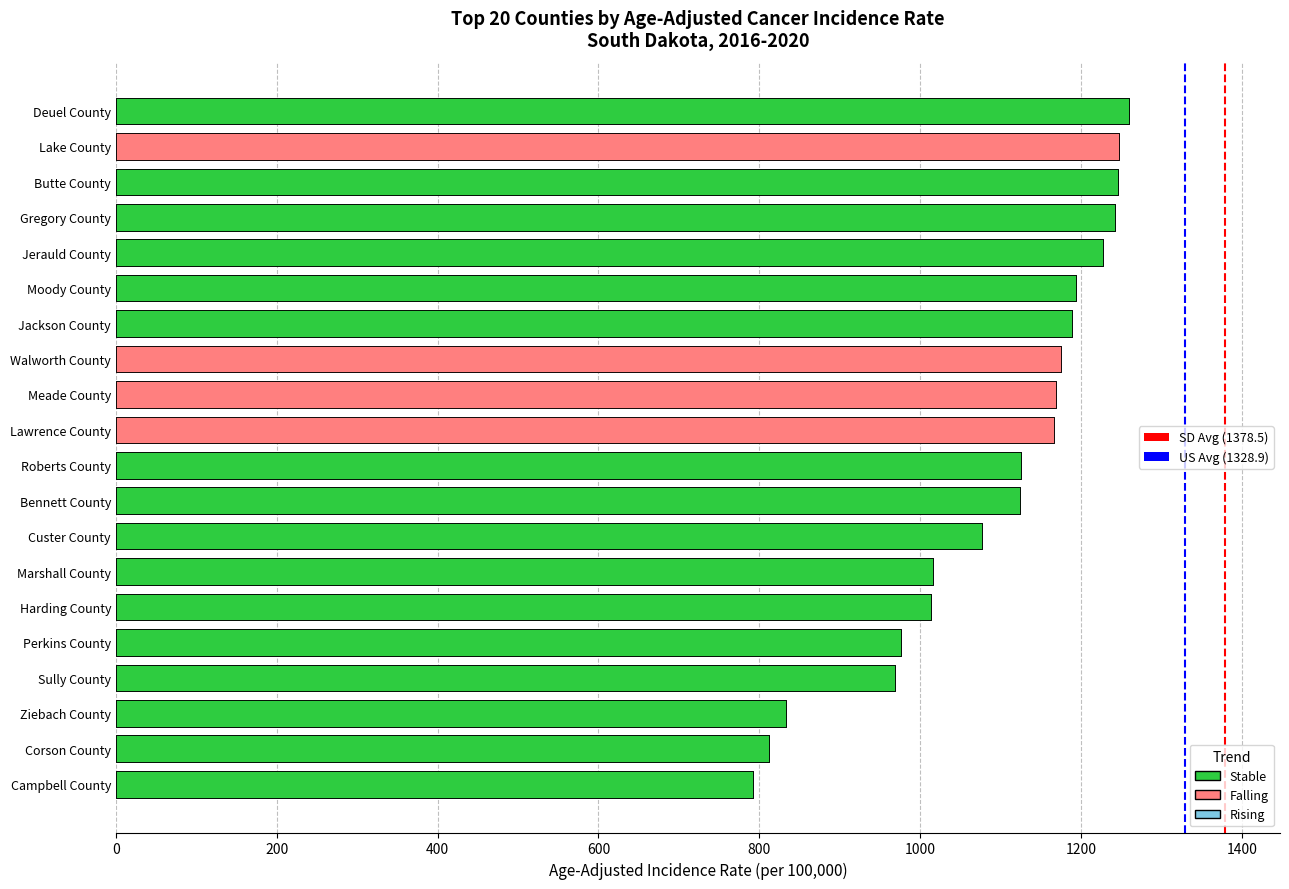

Between 0 and 200, which series saw the biggest shift?

South Dakota (1378.5)